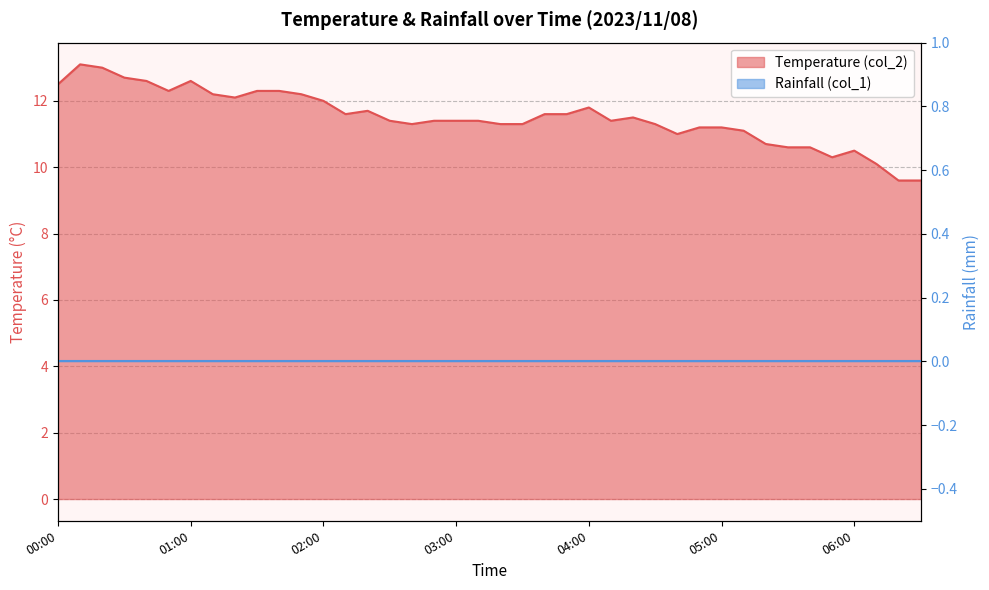

Rank the categories by value from highest to lowest.

00:10, 00:20, 00:30, 00:40, 01:00, 00:00, 00:50, 01:30, 01:40, 01:10, 01:50, 01:20, 02:00, 04:00, 02:20, 02:10, 03:40, 03:50, 04:20, 02:30, 02:50, 03:00, 03:10, 04:10, 02:40, 03:20, 03:30, 04:30, 04:50, 05:00, 05:10, 04:40, 05:20, 05:30, 05:40, 06:00, 05:50, 06:10, 06:20, 06:30